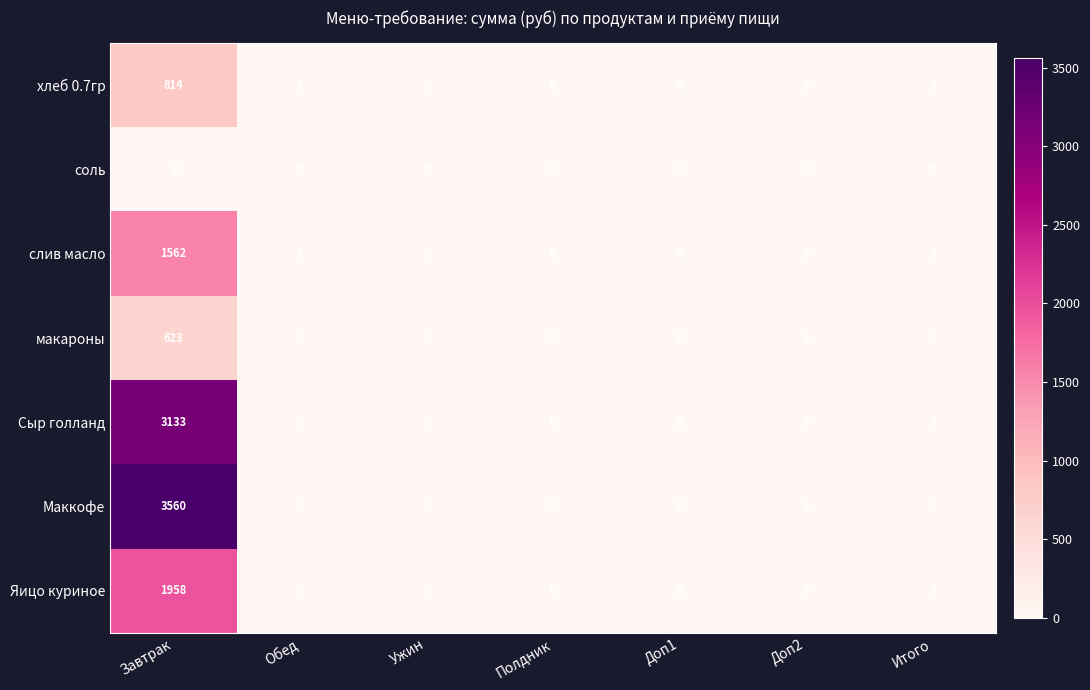

What is the sum of all Маккофе values?

3560